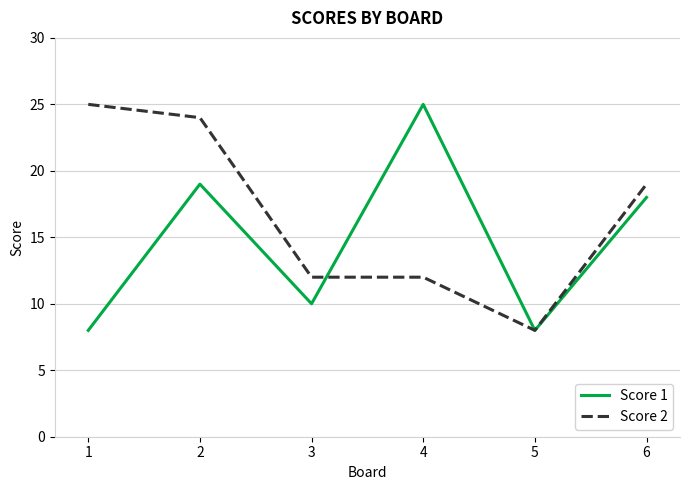

Which series changed the most between 1 and 4?

Score 1